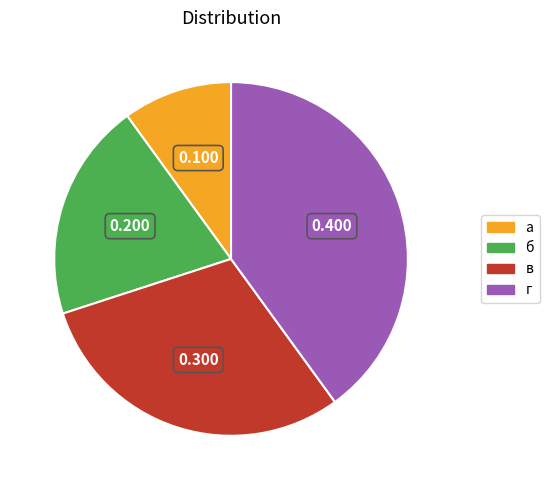

What is the largest slice in the pie chart?

г